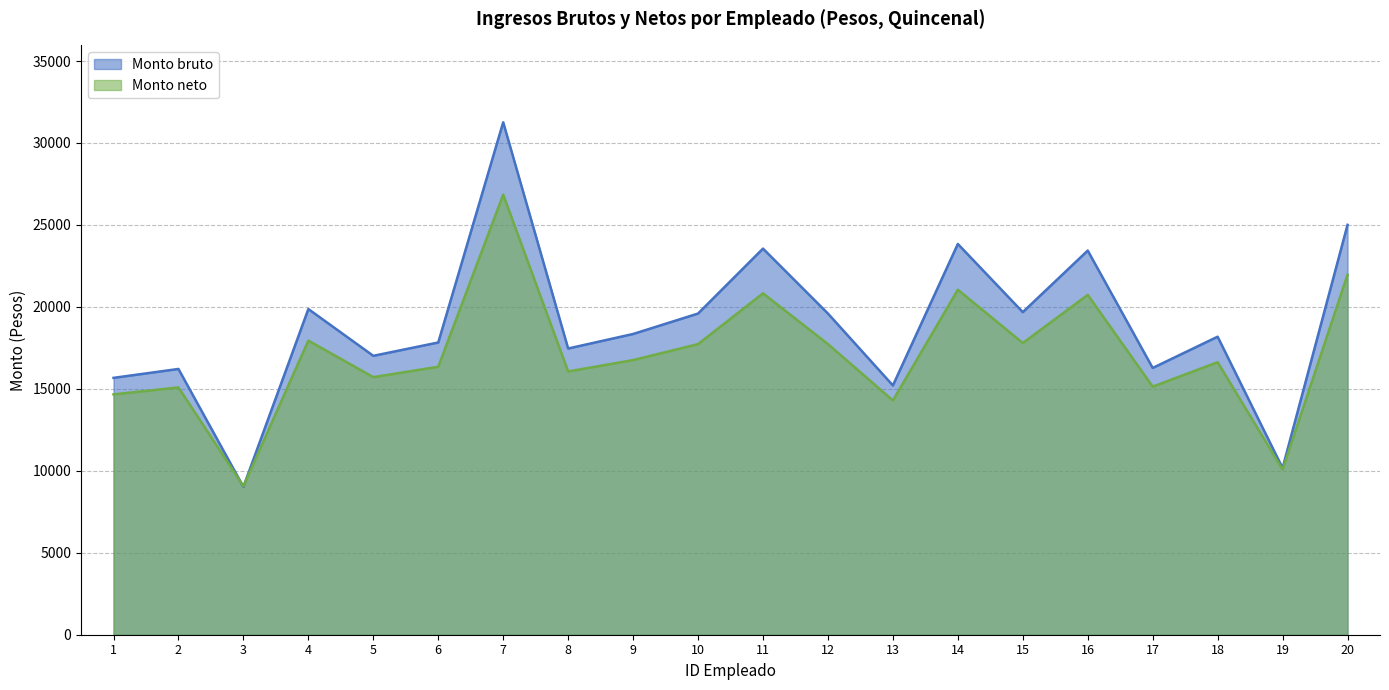

What is the difference between the maximum and minimum values in the Monto bruto series?

22240.2